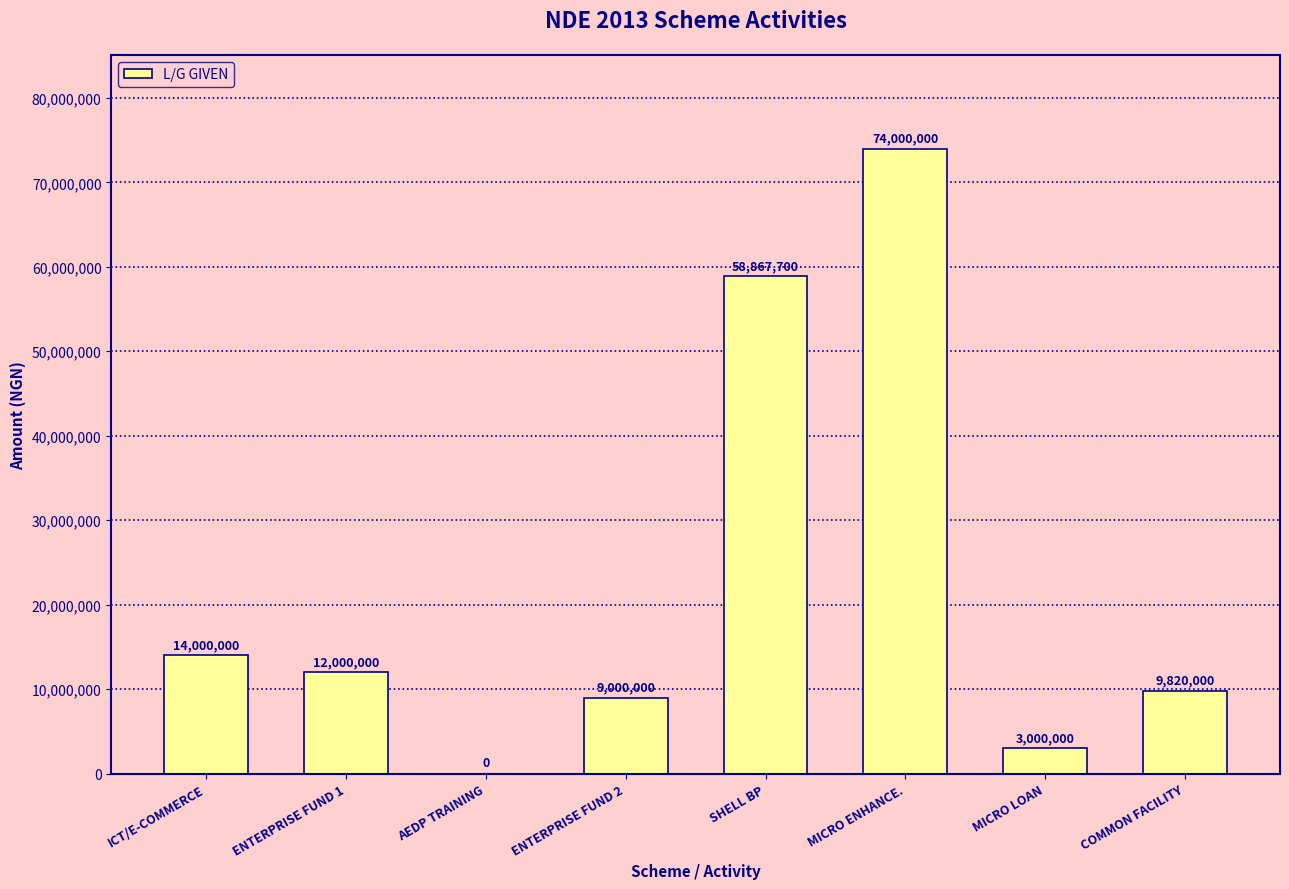

The value at ENTERPRISE FUND 2 is 9000000. True or false?

True